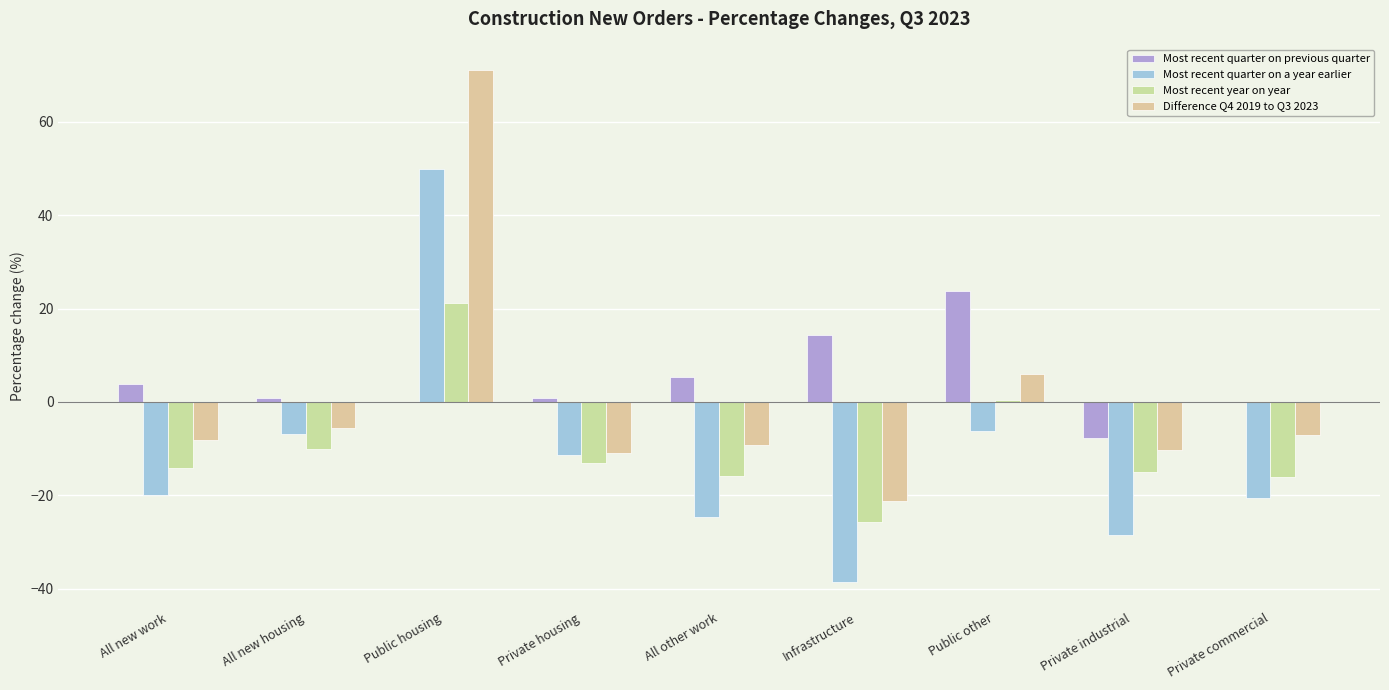

What is the lowest value of the Difference Q4 2019 to Q3 2023 series?

-21.3